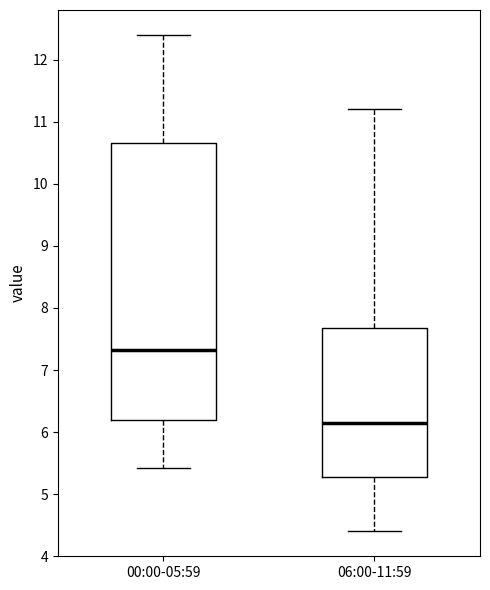

Which box's median line is the highest?

00:00-05:59